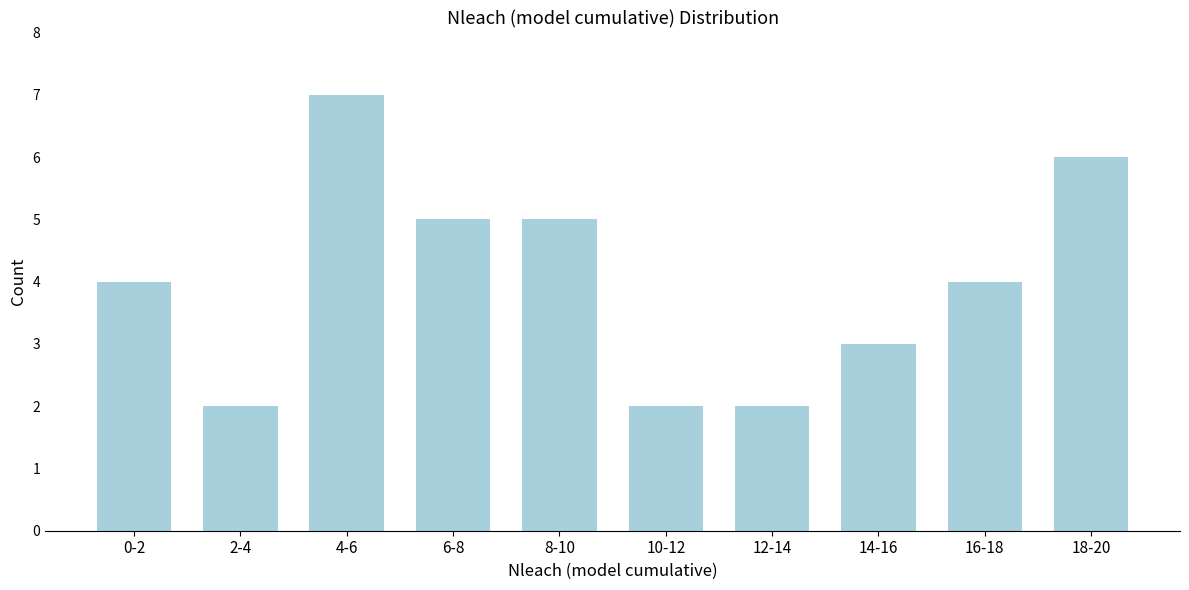

Reading right to left, list all the values displayed in this chart.

6	4	3	2	2	5	5	7	2	4